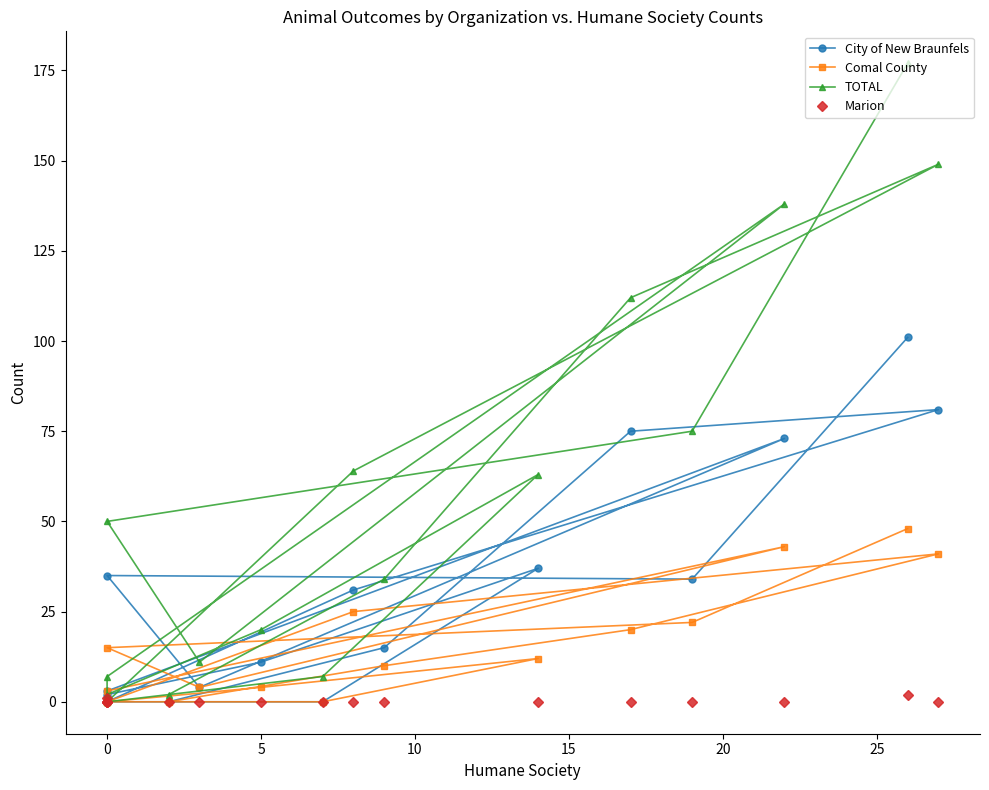

True or false: Marion has more than 2 interior local peaks.

False